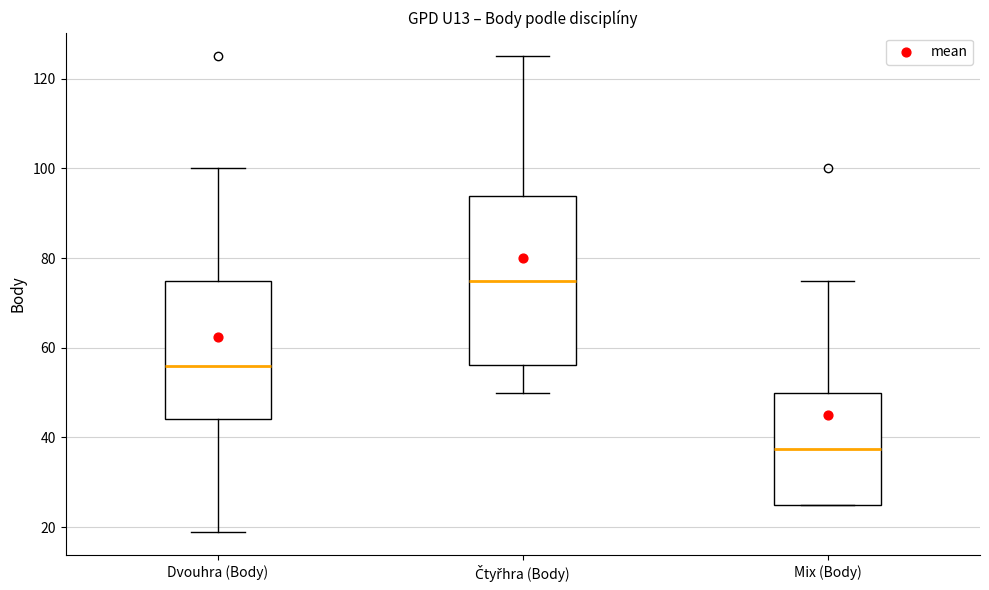

Reading left to right, read every box against the y-axis: the position of its median line, the range the box covers, and the ends of its whiskers. The values are not printed on the chart, so give them approximately, as read against the axis.

Dvouhra (Body): median 56, box 44 to 76, whiskers 20 to 100
Čtyřhra (Body): median 76, box 56 to 94, whiskers 50 to 126
Mix (Body): median 38, box 26 to 50, whiskers 26 to 76